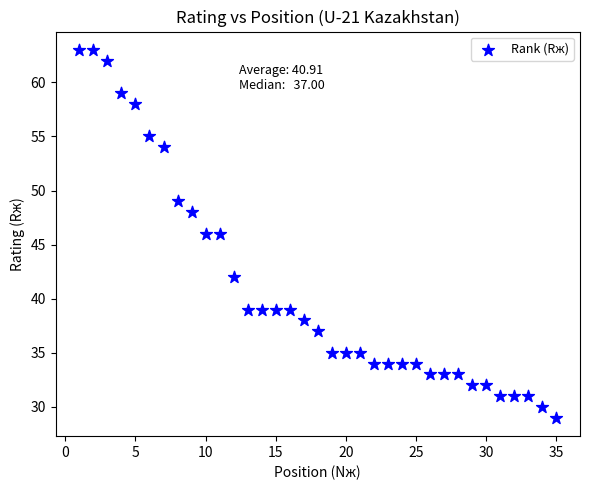

What is the range of X values (max minus min)?

34